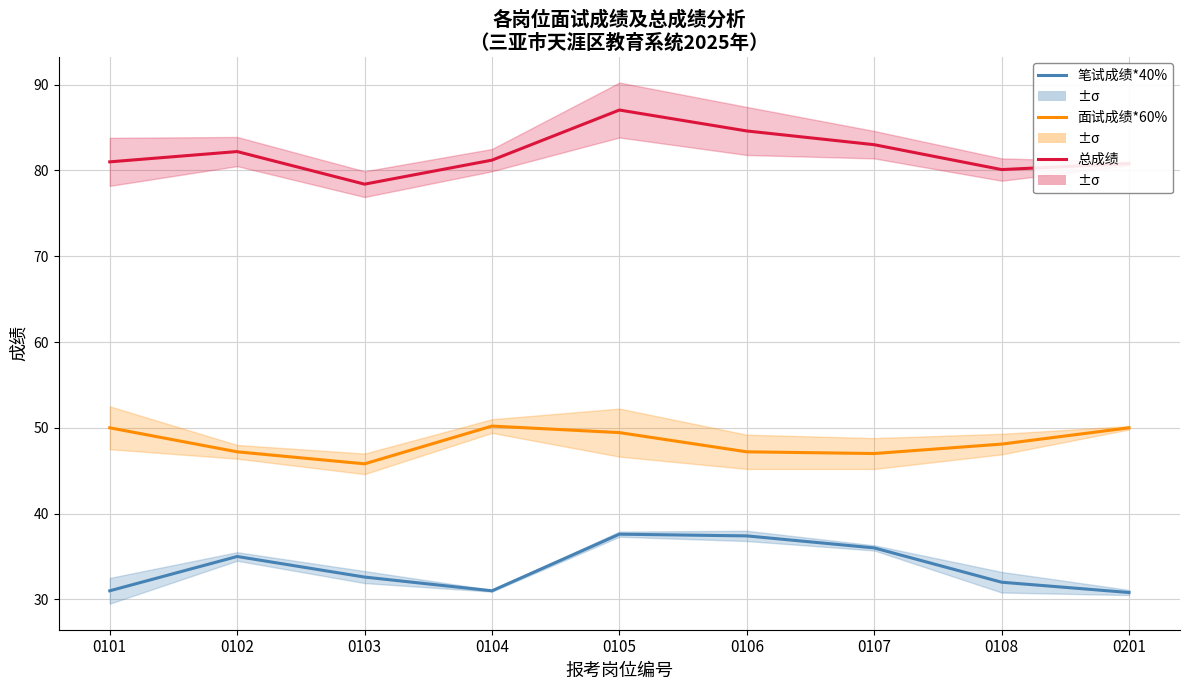

What is the spread (max minus min) of values at 0104?

50.2